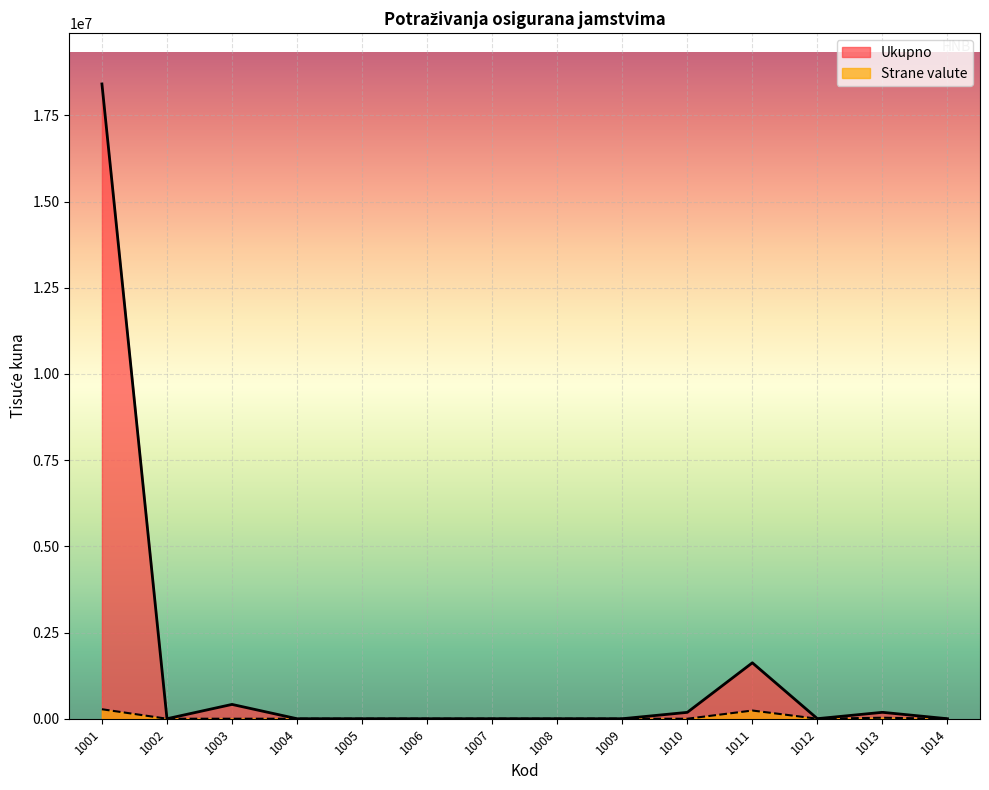

The Strane valute series shows 158742 at 1008. True or false?

False